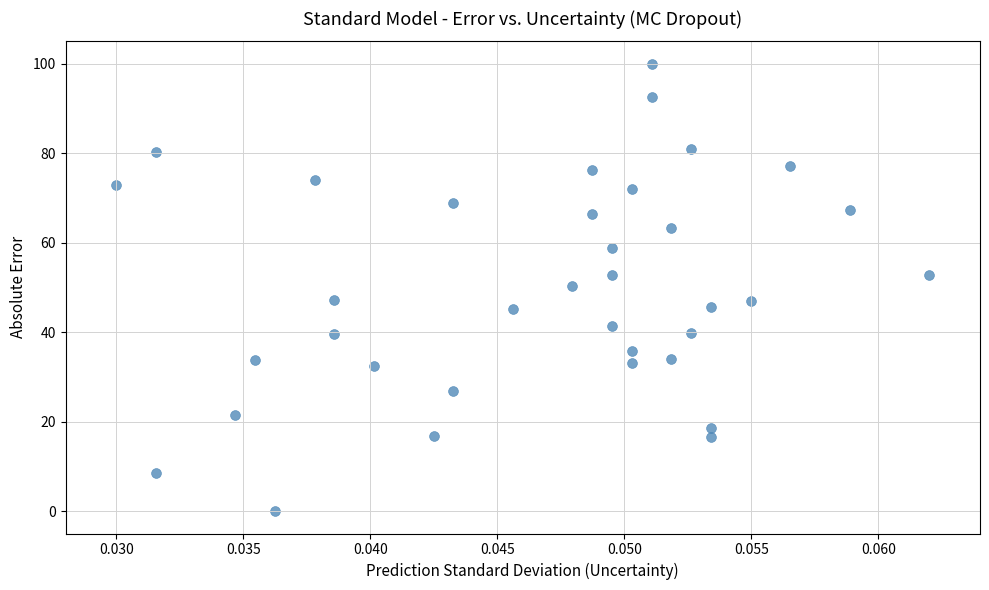

What is the range of Y values (max minus min)?

100.0